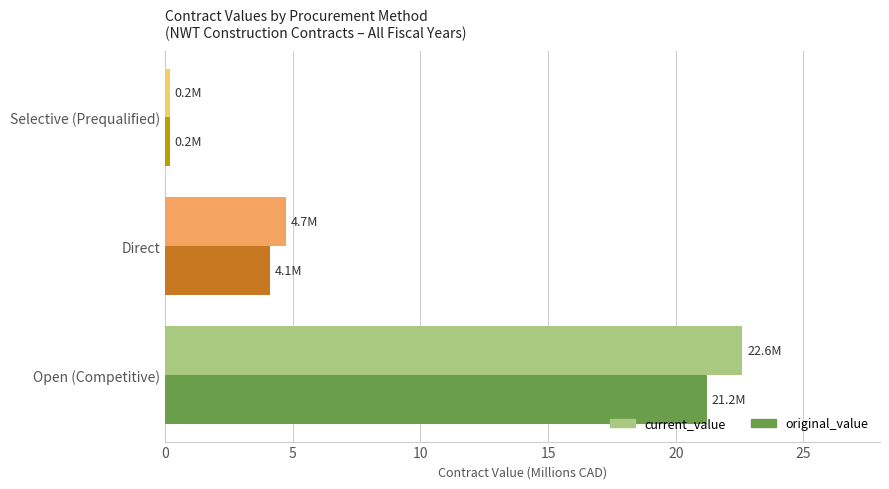

Between Direct and Selective (Prequalified), which series saw the biggest shift?

current_value